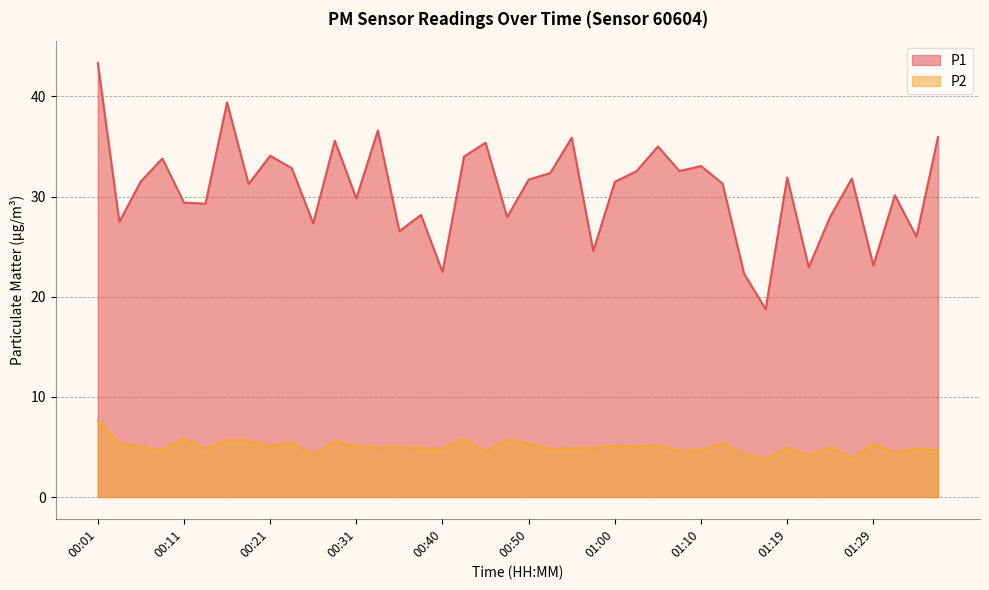

The P1 series shows 45.1 at 01:00. True or false?

False